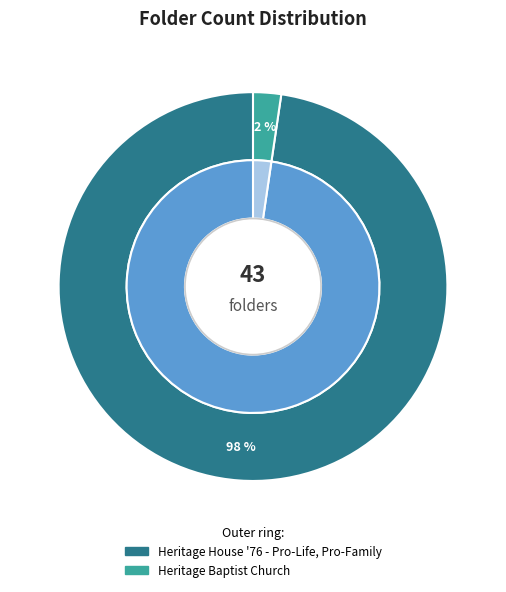

True or false: Heritage Baptist Church accounts for 2% of the total.

True